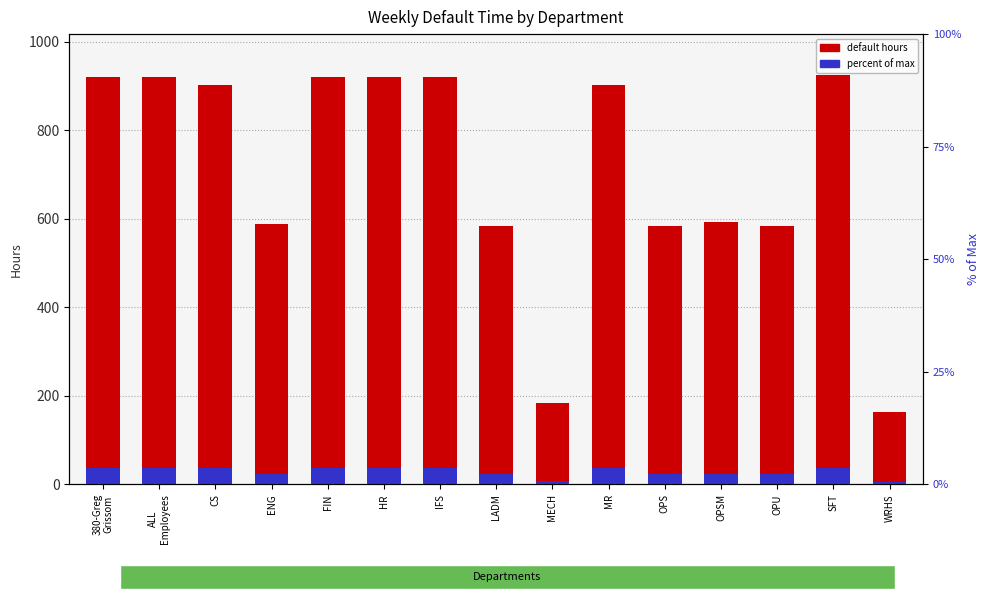

What is the label of the 6th bar from the left?

HR